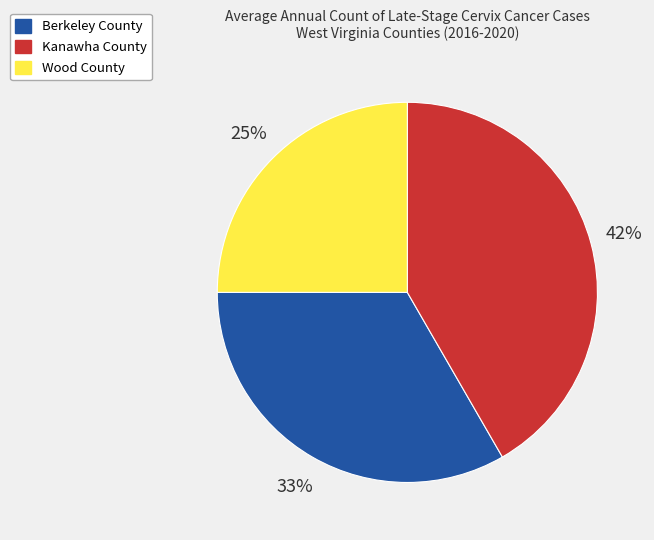

Which category has the smallest portion of the pie?

Wood County